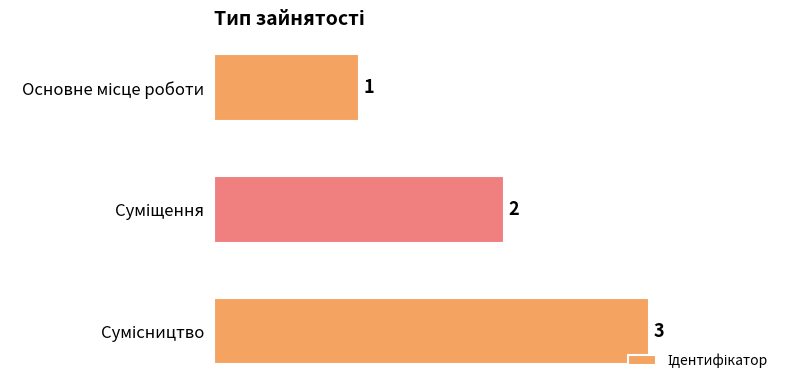

How many values are between 1 and 3?

3